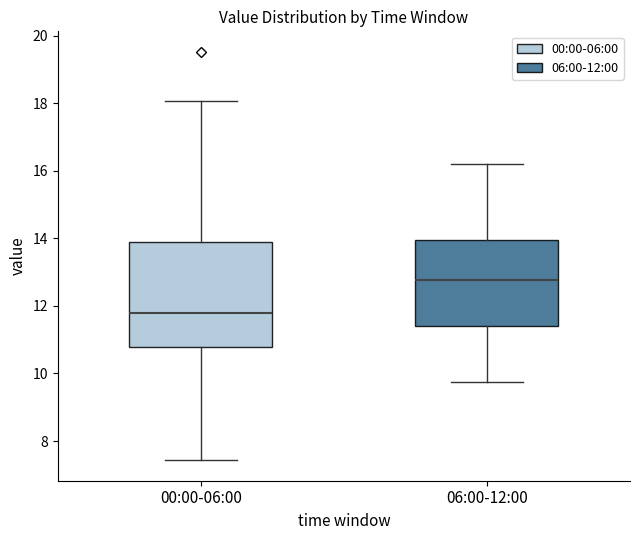

Where is the lower edge of the box for 00:00-06:00 on the y-axis? The values are not printed on the chart, so give them approximately, as read against the axis.

10.8